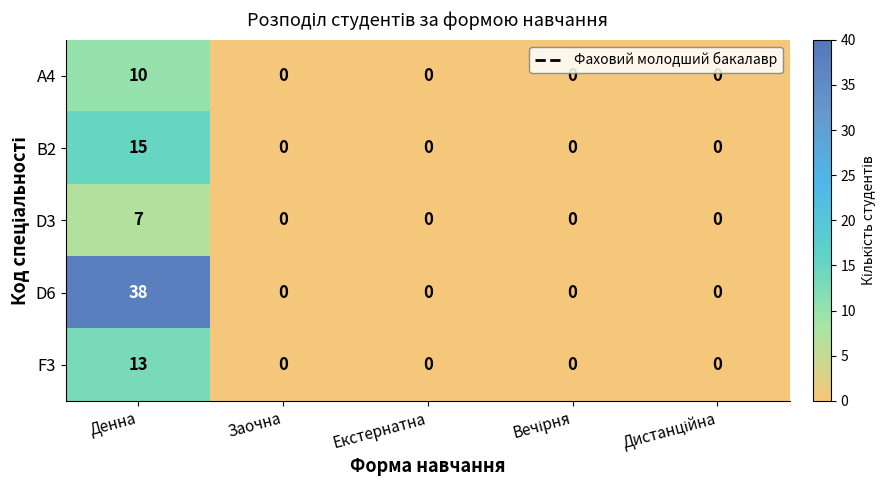

At which label does A4 reach its peak?

Денна